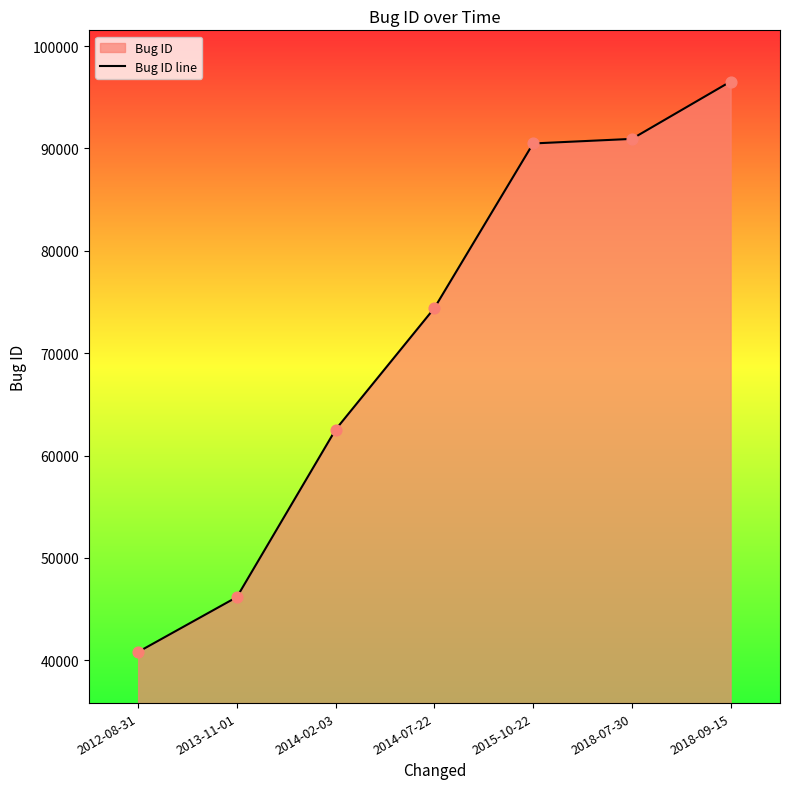

What is the change in value from 2013-11-01 to 2018-09-15?

+50369